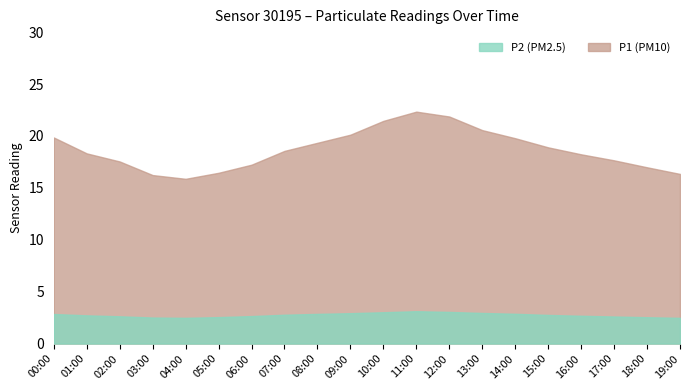

At which category does P2 reach its first local valley?

04:00